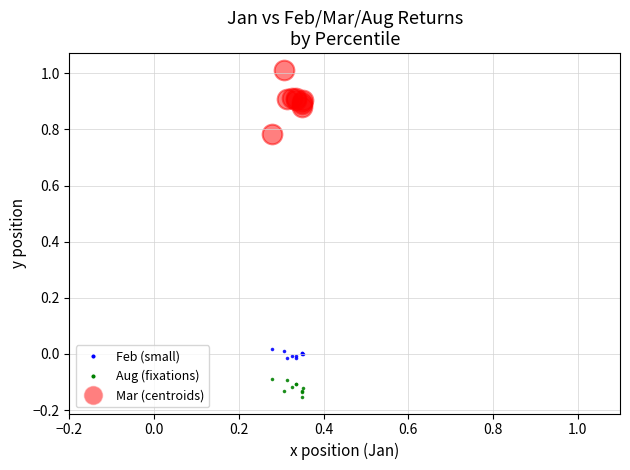

What are all the series names shown in the legend?

Feb (small), Aug (fixations), Mar (centroids)